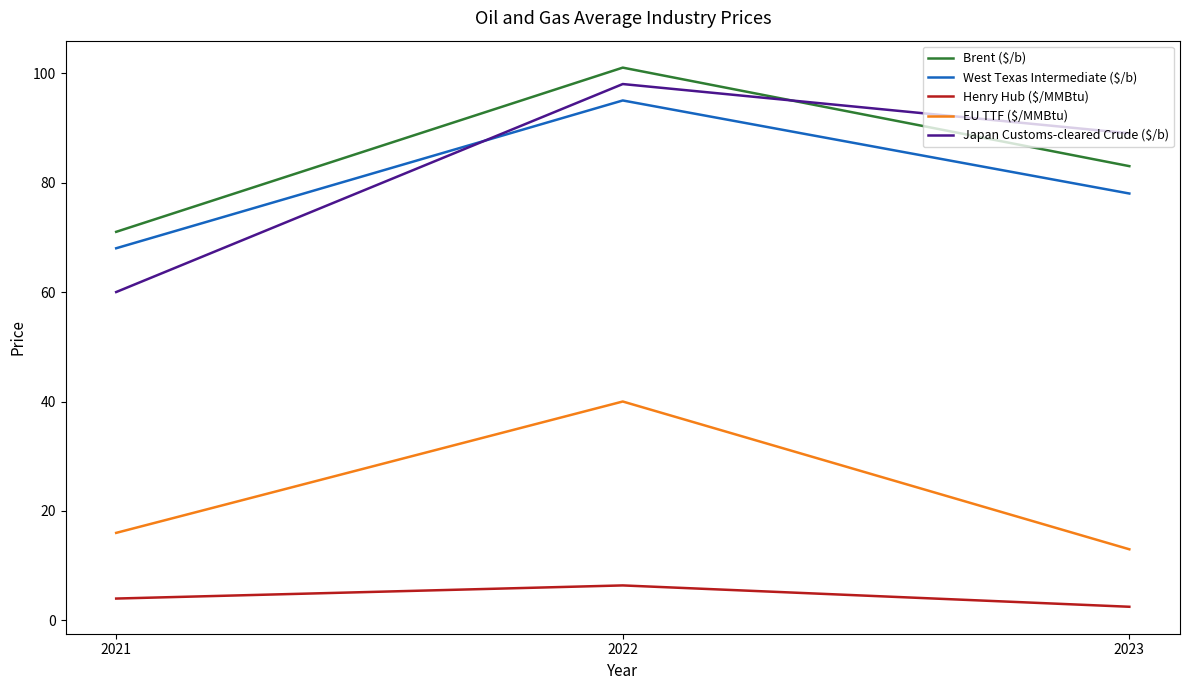

What is the maximum value shown in the chart?

101.0